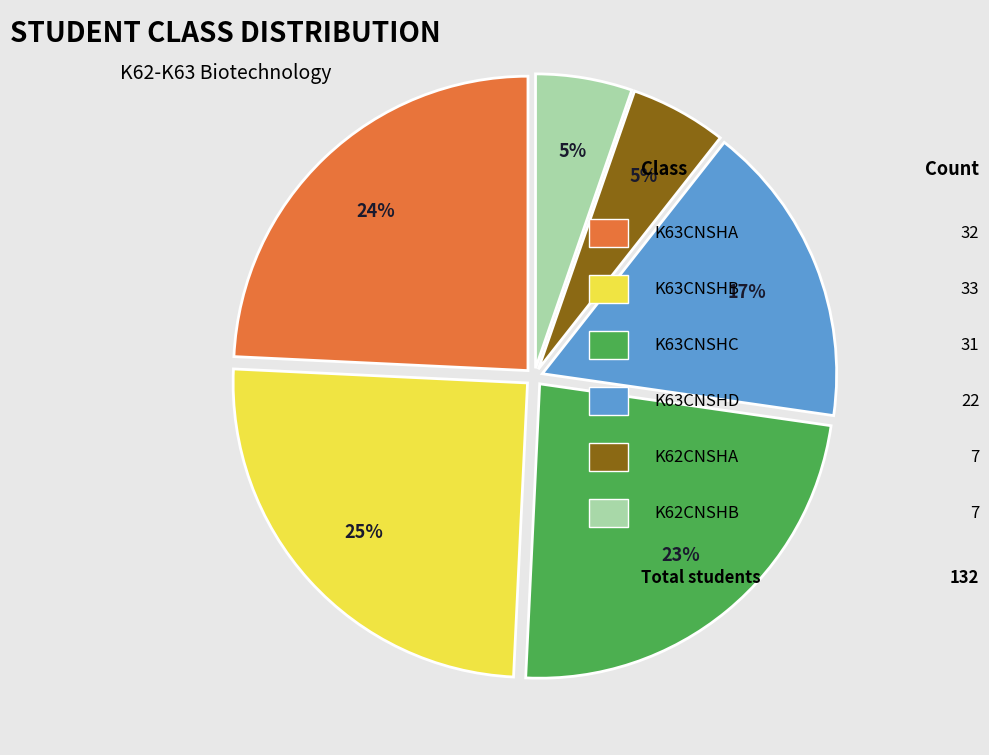

To the nearest percent, what is the difference between the largest and smallest slice percentages?

20%